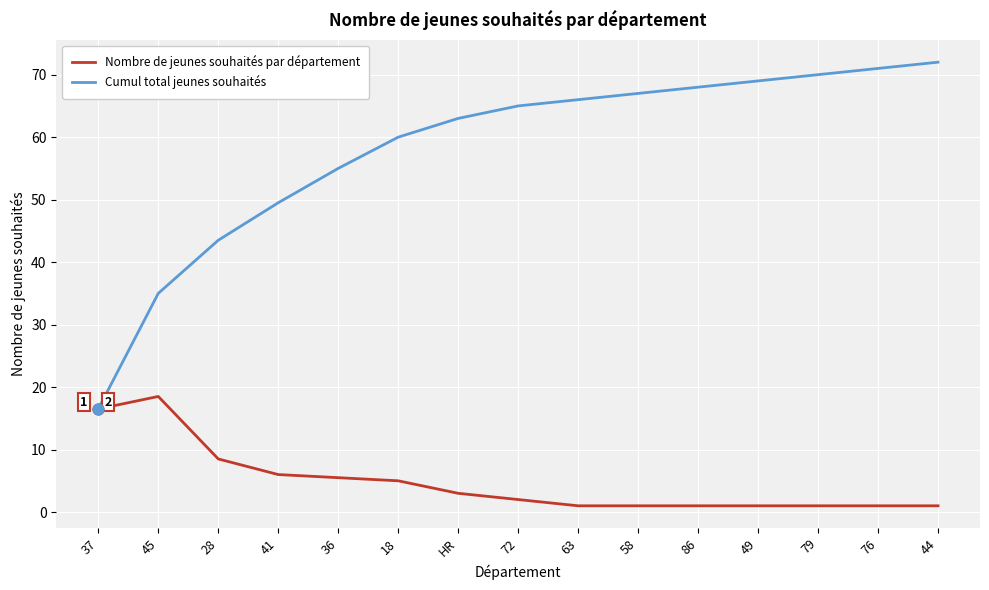

Is the value of Nombre de jeunes souhaités par département at 58 greater than the value of Cumul total jeunes souhaités at 86?

No